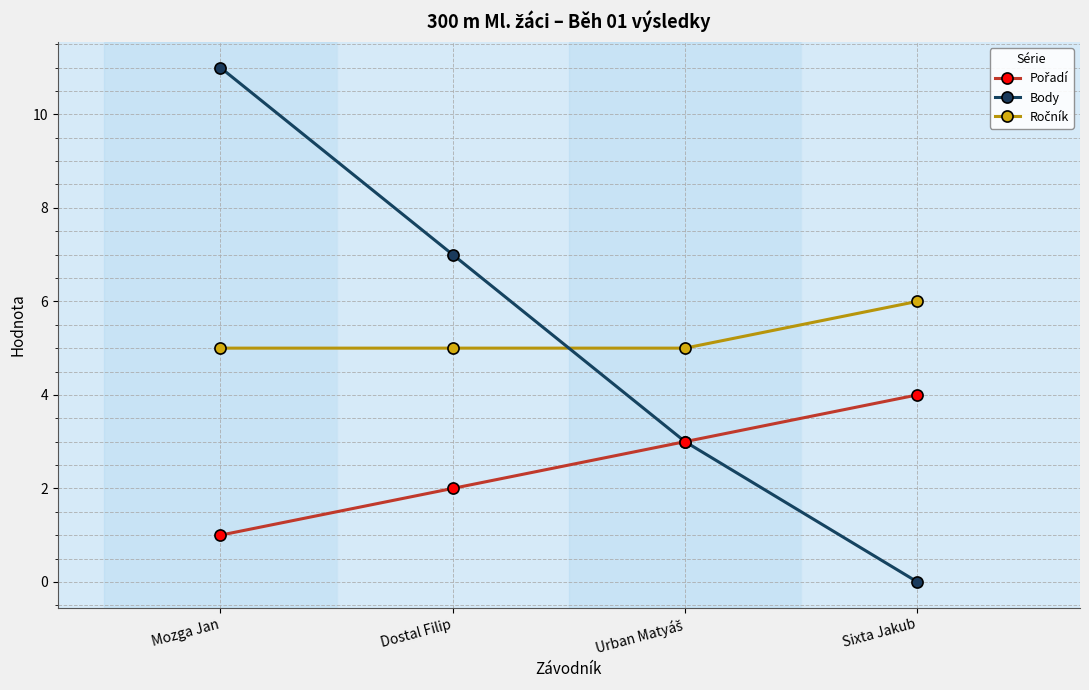

At which category is the sum across all series the highest?

Mozga Jan